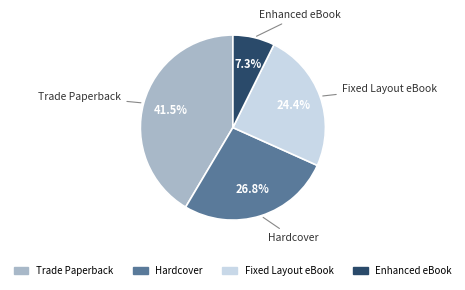

To the nearest percent, what is the difference between the largest and smallest slice percentages?

34%